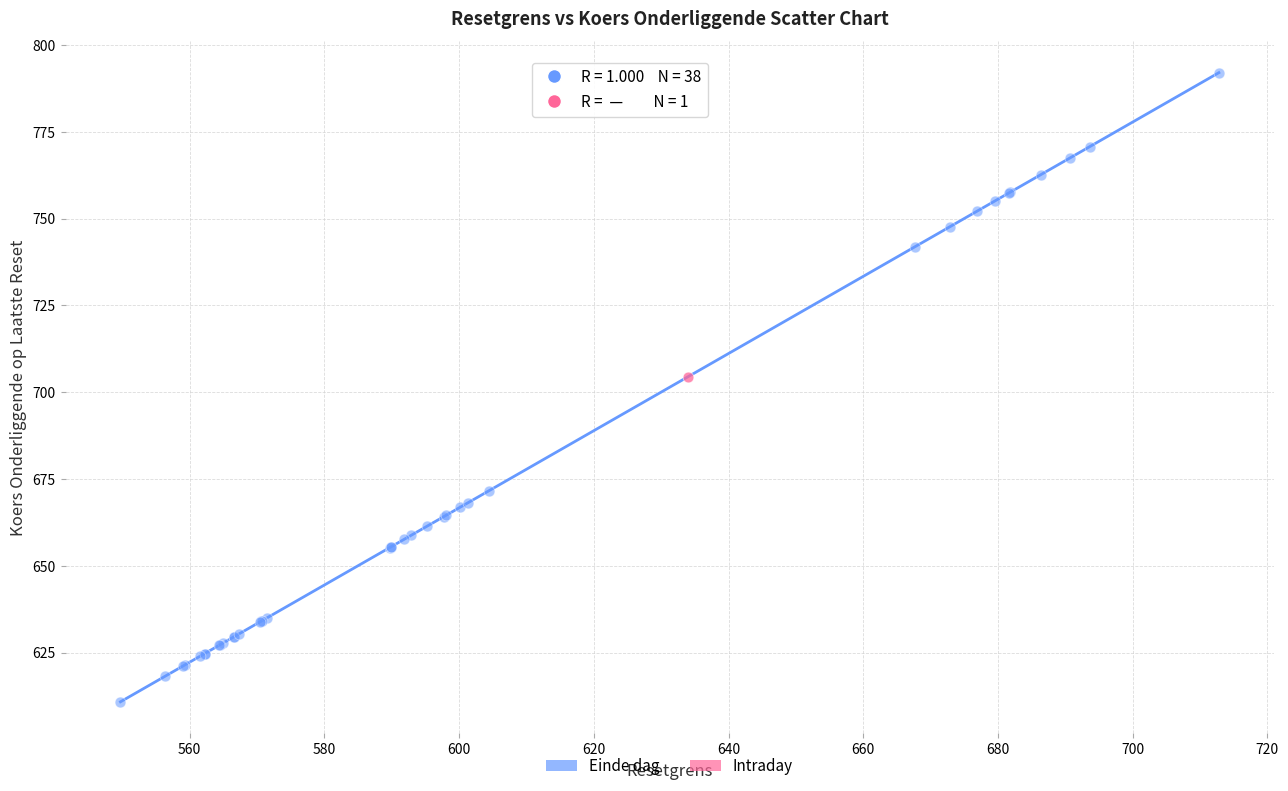

What are all the series names shown in the legend?

Einde dag, Intraday